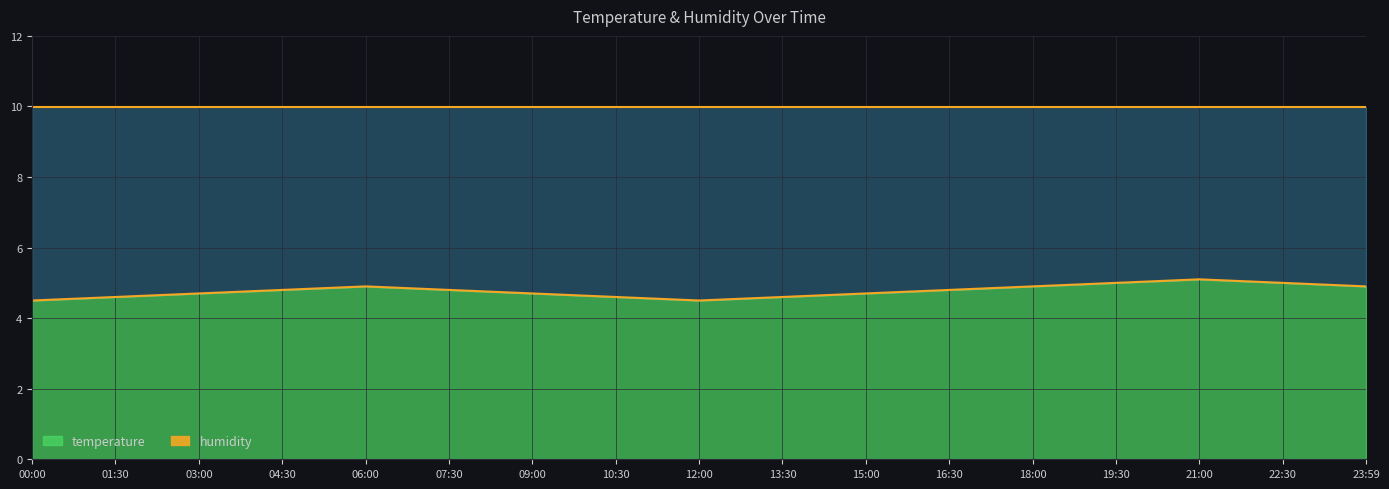

At which category does the chart reach its minimum across all series?

00:00